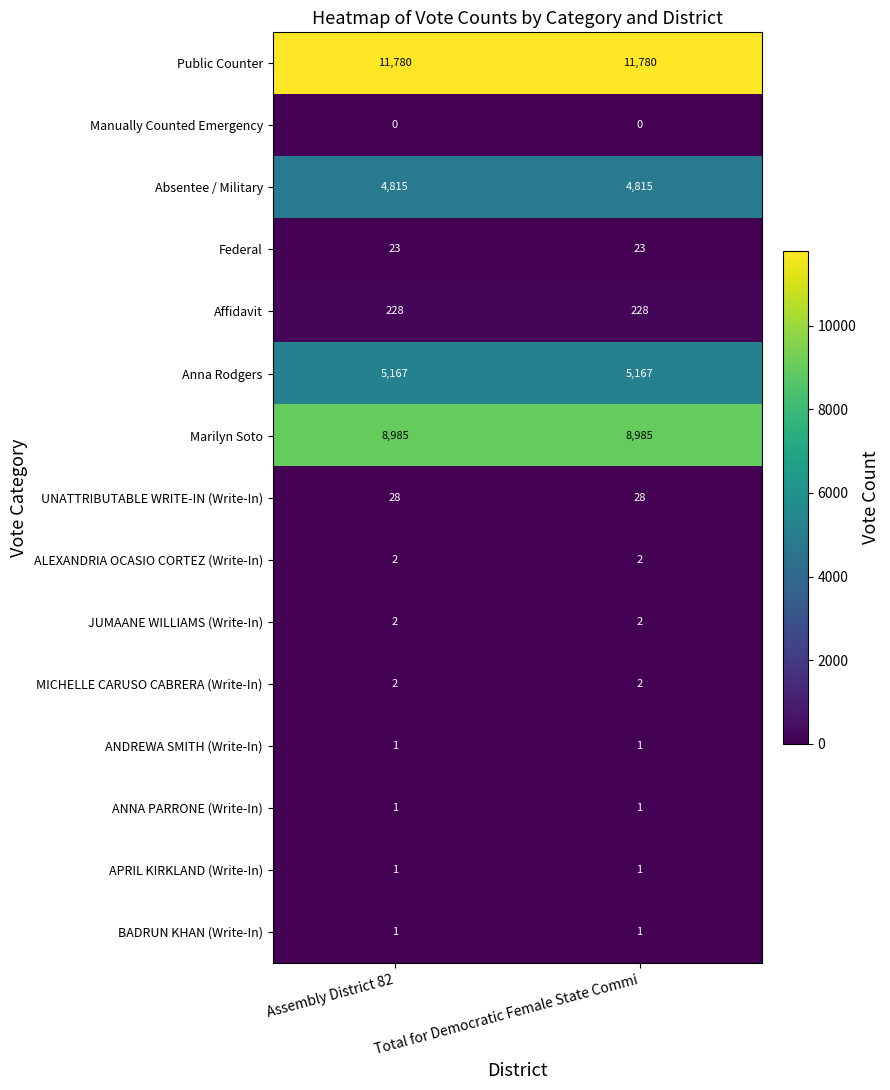

The value of Absentee / Military at Total for Democratic Female State Commi is 4815. True or false?

True